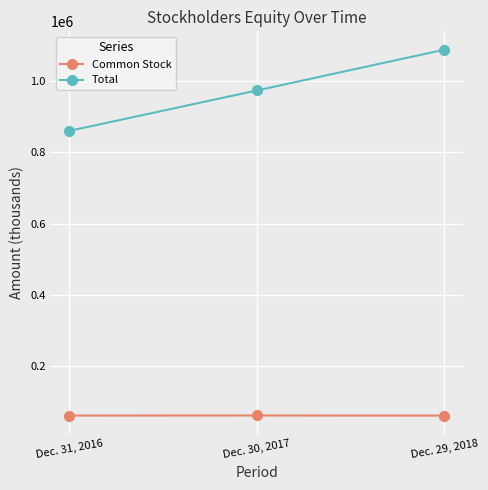

True or false: Common Stock has a value of 60884 at Dec. 29, 2018.

True